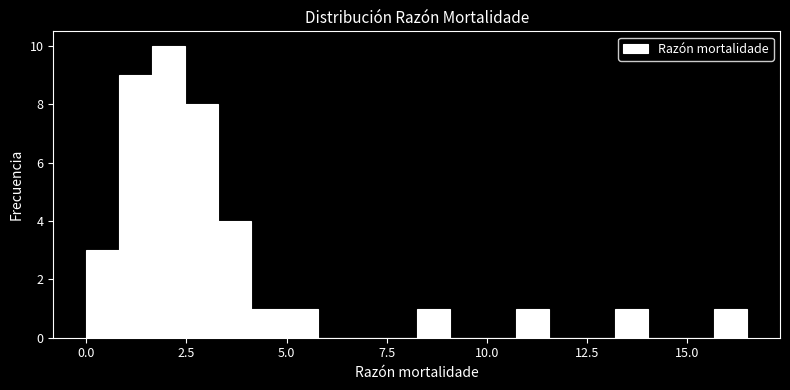

Around what value on the x-axis is the tallest bar? Give the approximate position of its centre, as read against the axis.

2.0